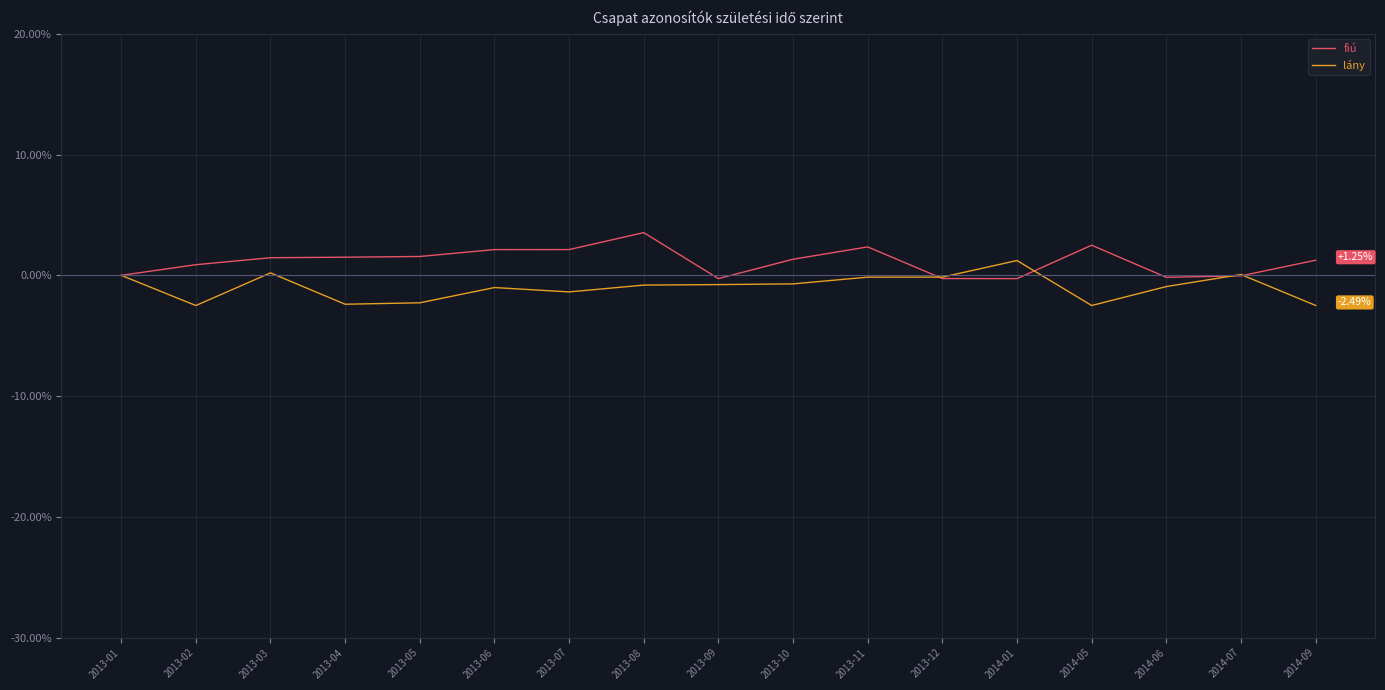

What is the total value across all series at 2013-06?

1.1